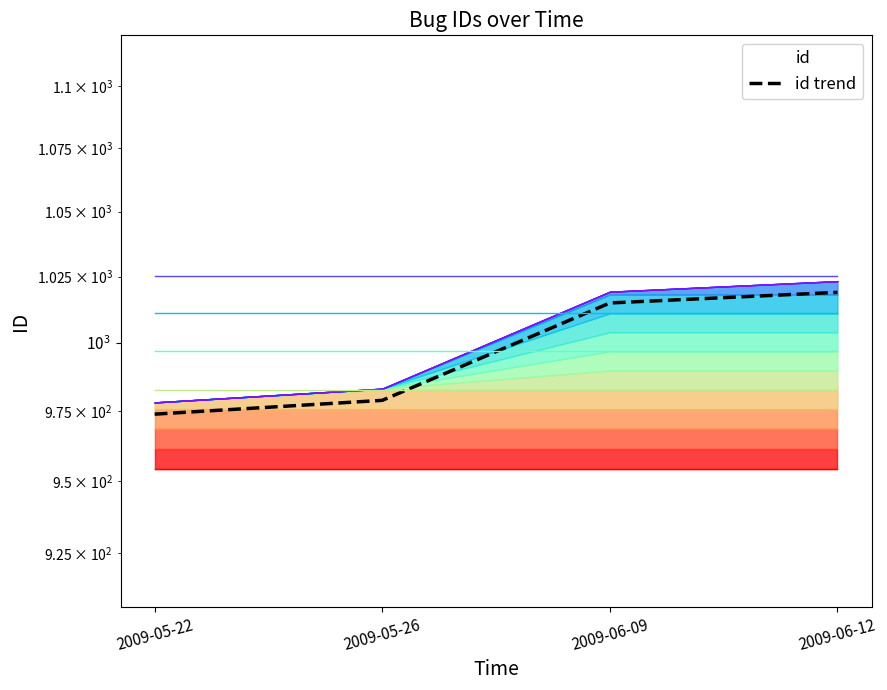

Between 2009-05-26 and 2009-05-22, which is larger?

2009-05-26